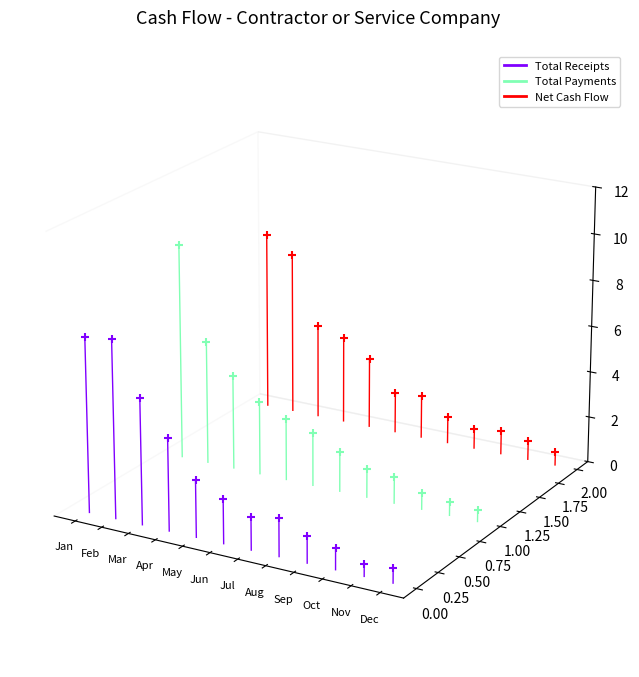

Which series has the largest total across all categories?

Net Cash Flow